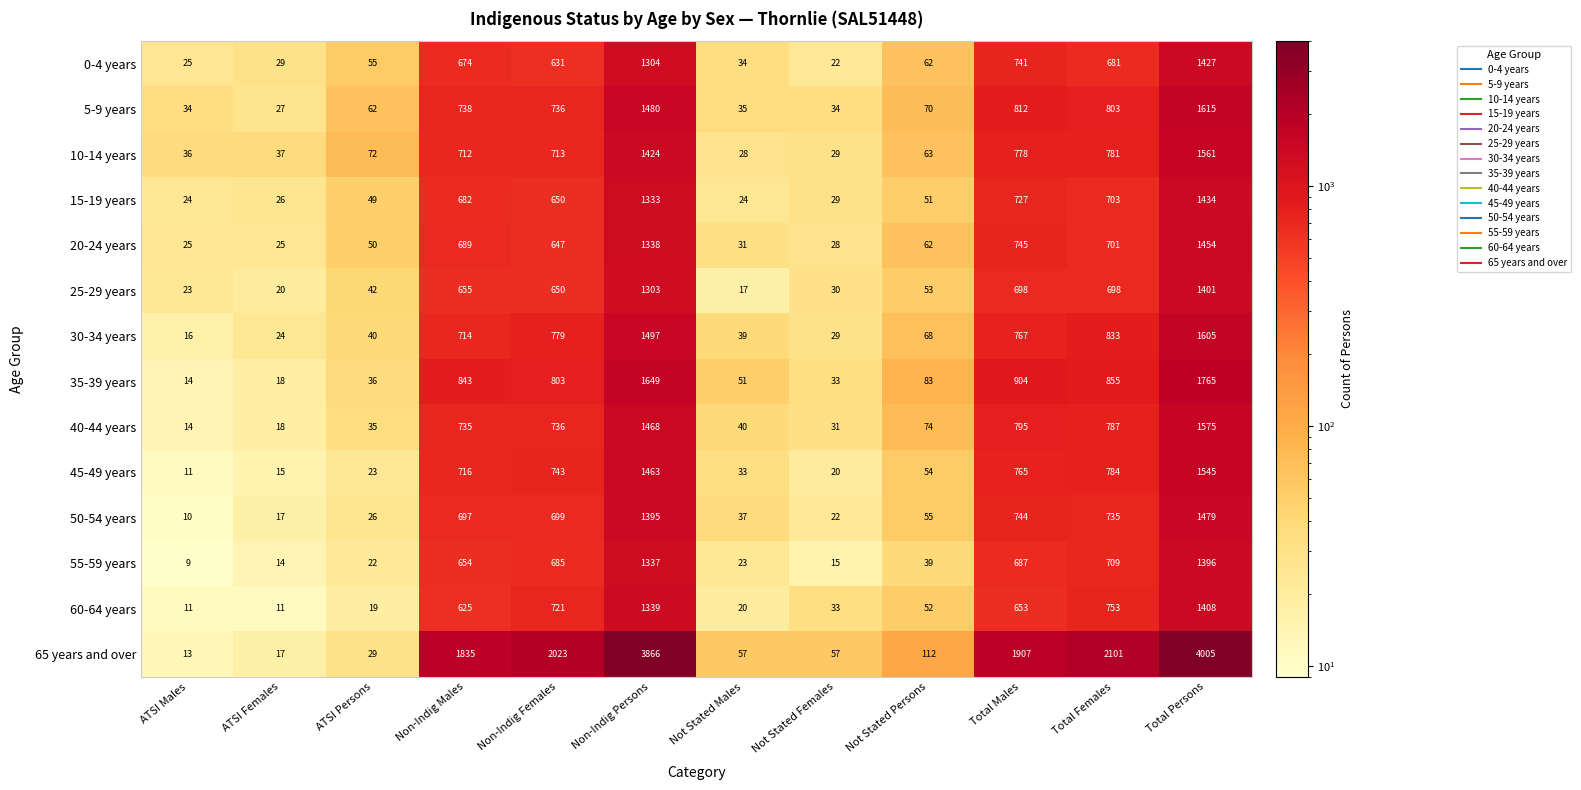

Which series has the largest total across all categories?

65 years and over